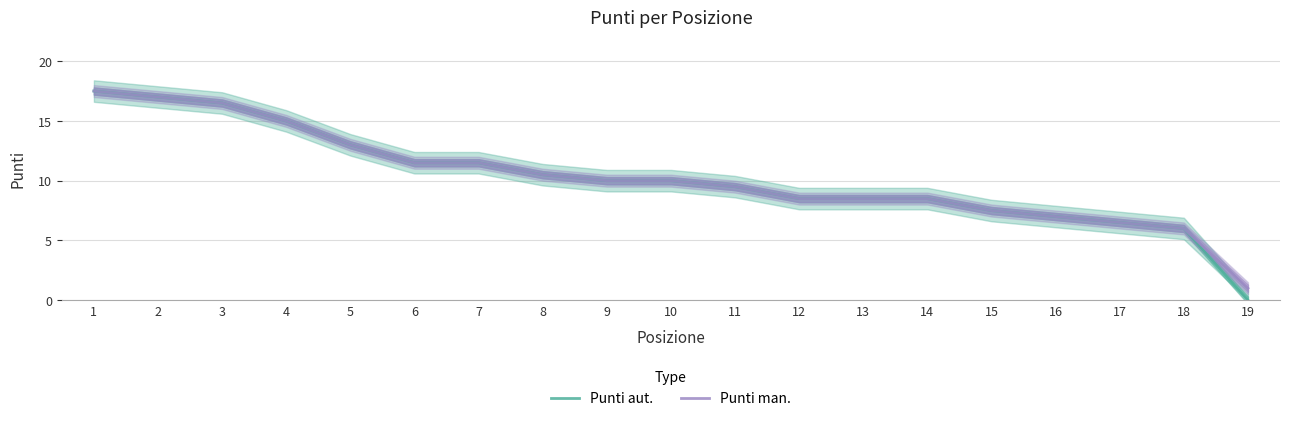

How many lines are shown in the chart?

2